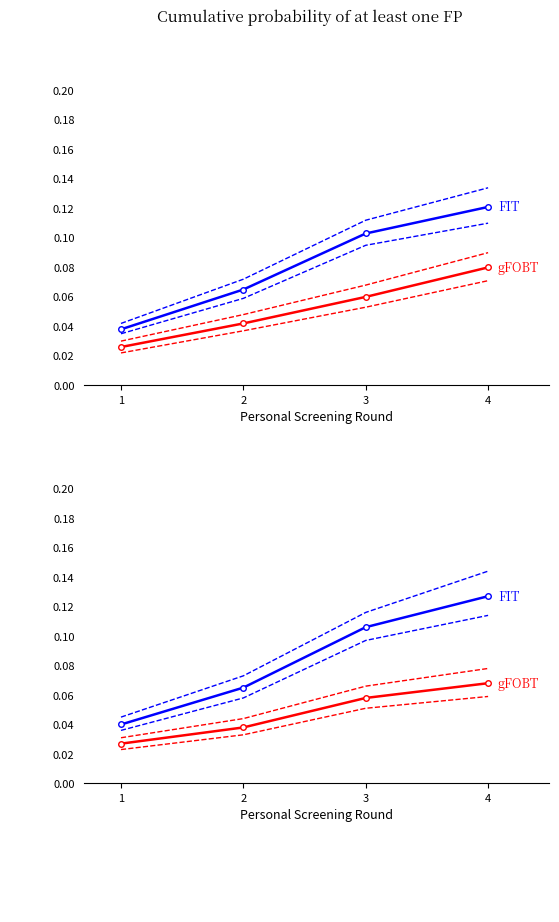

Reading left to right, list all the values displayed in this chart.

FIT: 1=0.0	2=0.1	3=0.1	4=0.1
gFOBT: 1=0.0	2=0.0	3=0.1	4=0.1